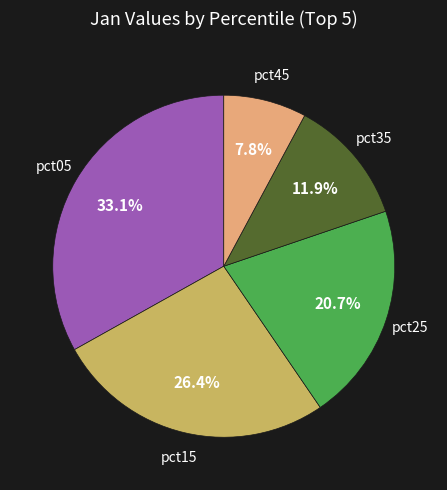

Is there a majority slice in this chart?

No